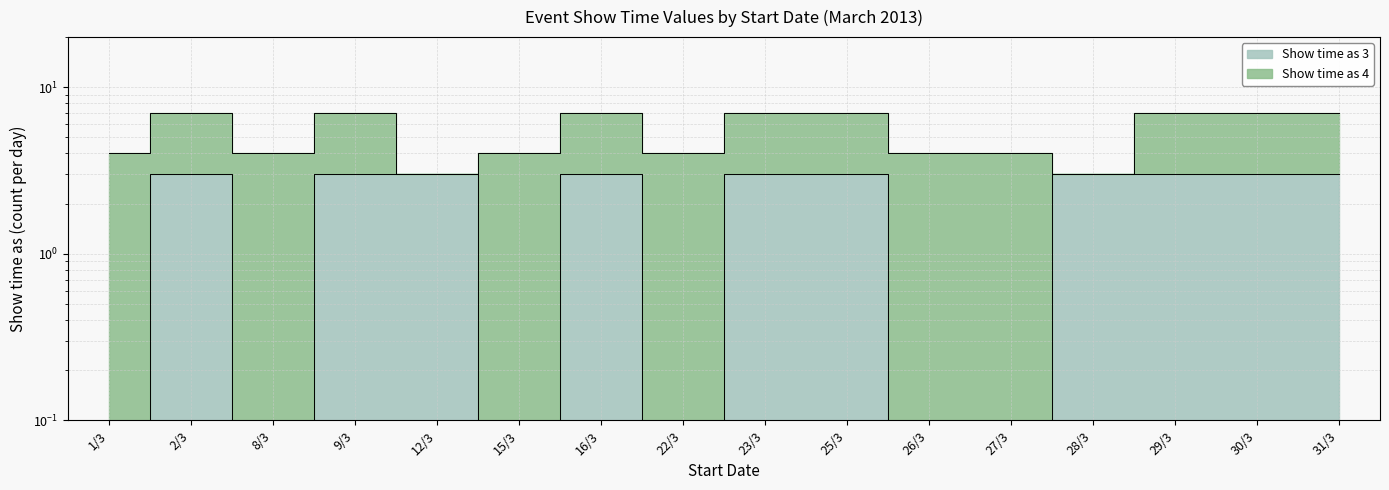

Reading left to right, what are all the values shown in this chart?

1/3=0	2/3=3	8/3=0	9/3=3	12/3=3	15/3=0	16/3=3	22/3=0	23/3=3	25/3=3	26/3=0	27/3=0	28/3=3	29/3=3	30/3=3	31/3=3